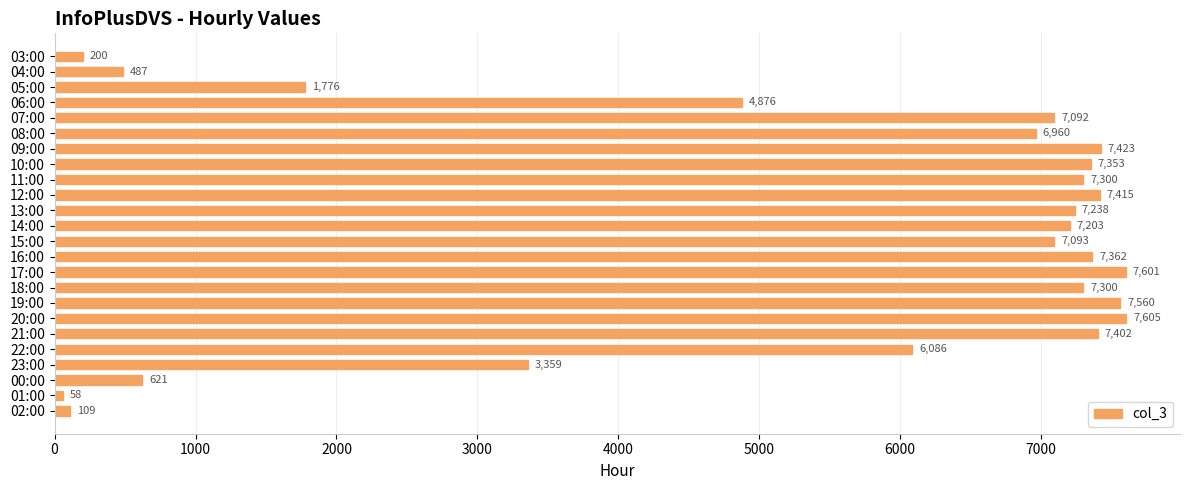

Between 10:00 and 00:00, which is larger?

10:00